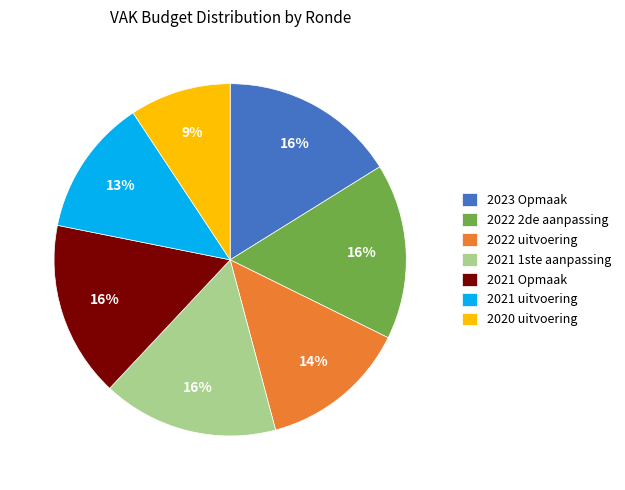

Which has a higher value, 2020 uitvoering or 2021 uitvoering?

2021 uitvoering